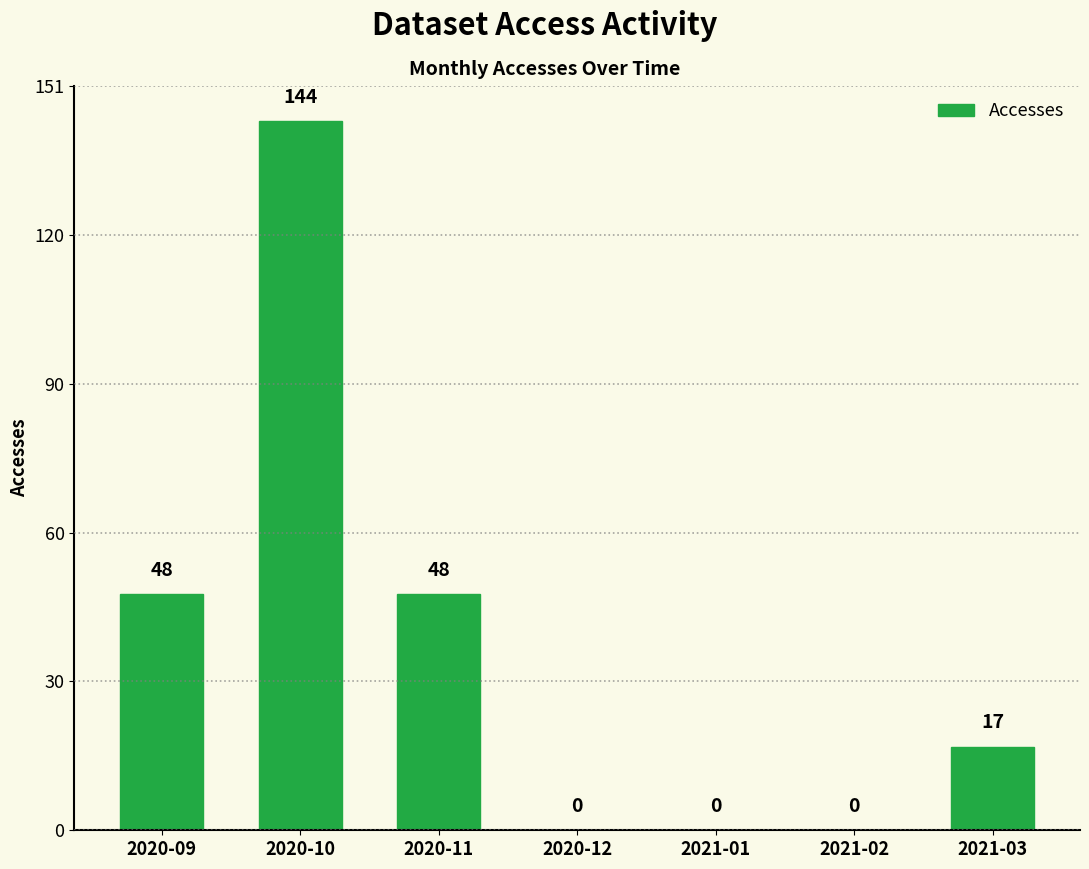

Reading right to left, transcribe all the data shown in this chart.

2021-03=17	2021-02=0	2021-01=0	2020-12=0	2020-11=48	2020-10=144	2020-09=48